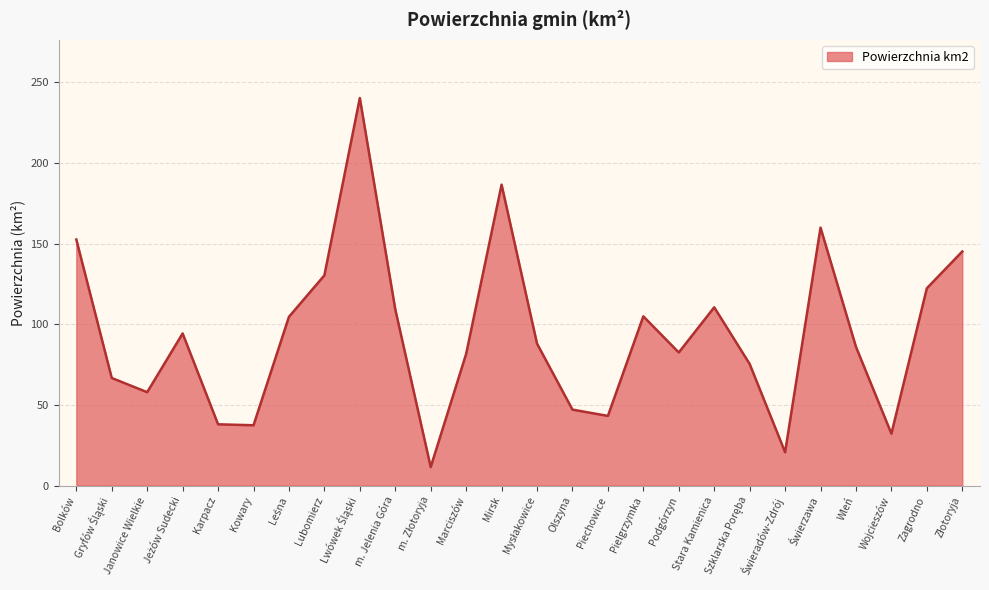

What is the difference between the maximum and minimum values?

228.7